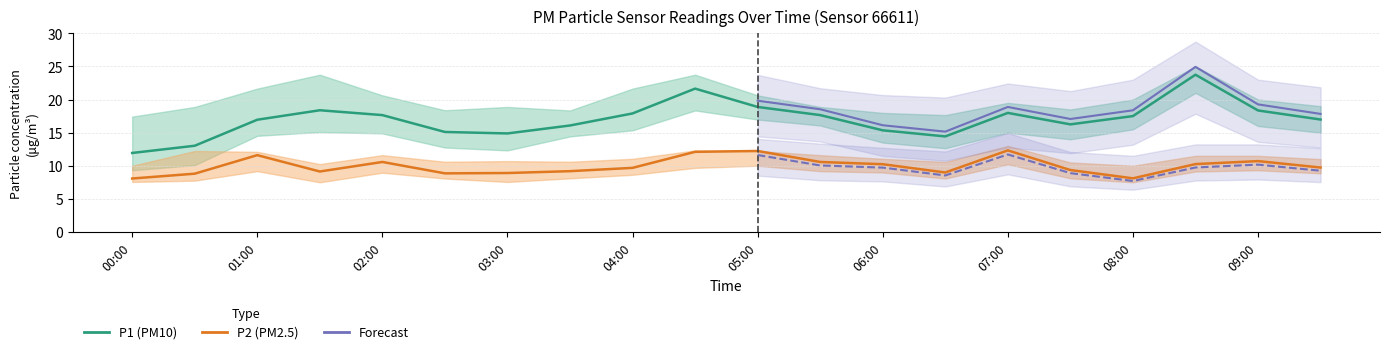

What is the difference between the second highest and minimum values in the P1_upper series?

6.3